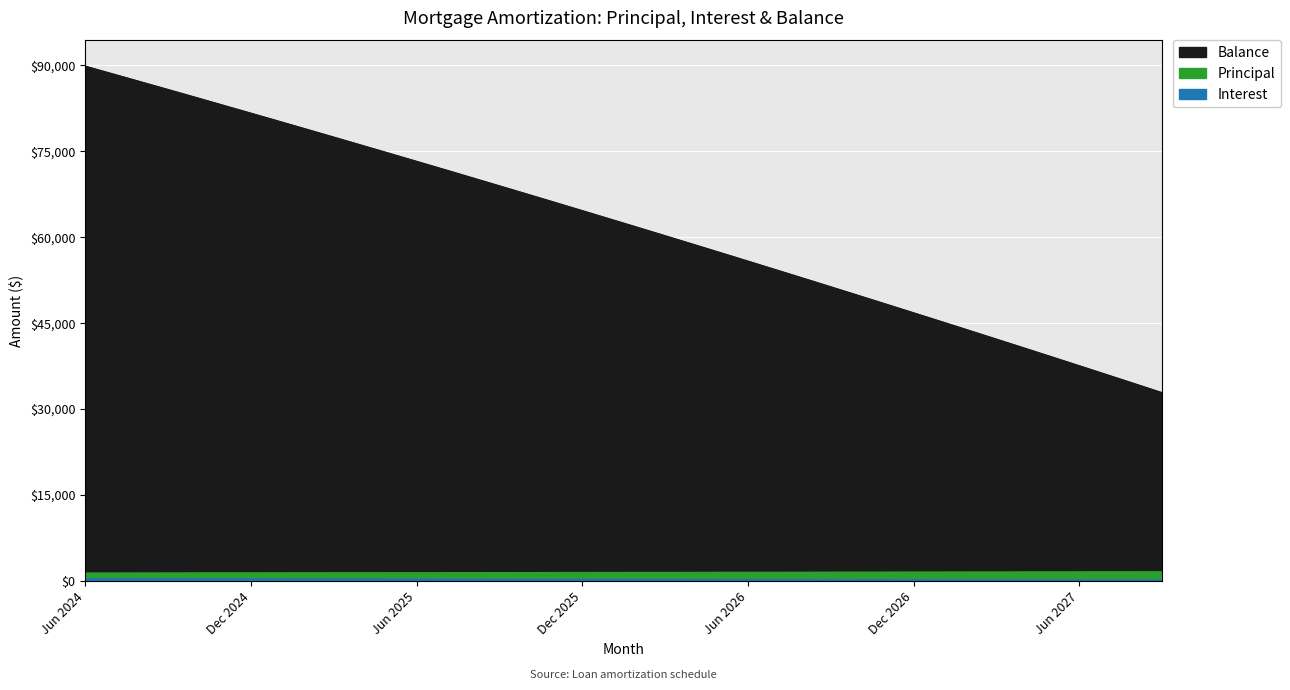

True or false: Principal has more than 0 interior local peaks.

False